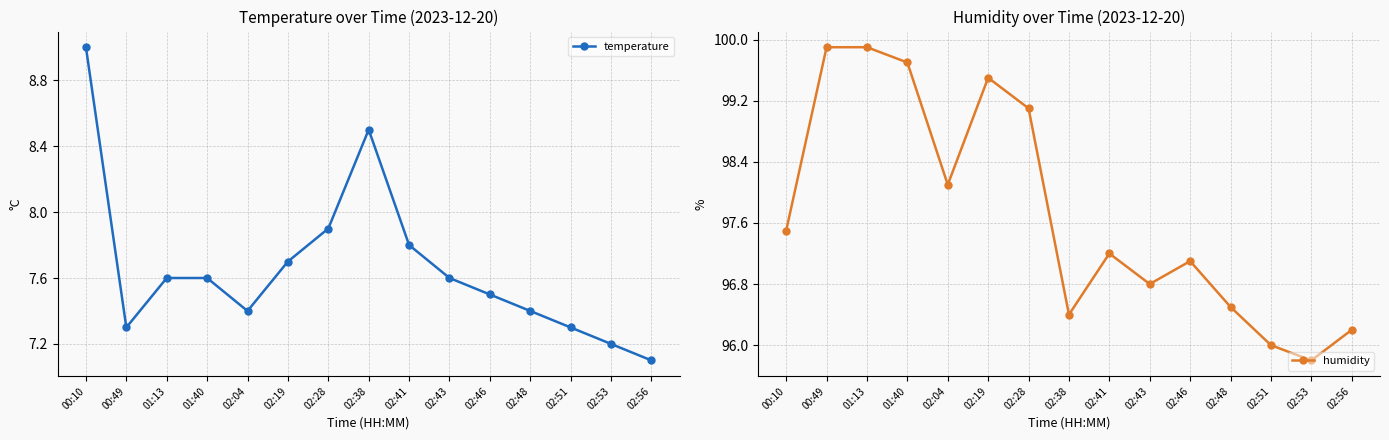

Reading right to left, transcribe all the data shown in this chart.

temperature: 02:56=7.1	02:53=7.2	02:51=7.3	02:48=7.4	02:46=7.5	02:43=7.6	02:41=7.8	02:38=8.5	02:28=7.9	02:19=7.7	02:04=7.4	01:40=7.6	01:13=7.6	00:49=7.3	00:10=9.0
humidity: 02:56=96.2	02:53=95.8	02:51=96.0	02:48=96.5	02:46=97.1	02:43=96.8	02:41=97.2	02:38=96.4	02:28=99.1	02:19=99.5	02:04=98.1	01:40=99.7	01:13=99.9	00:49=99.9	00:10=97.5